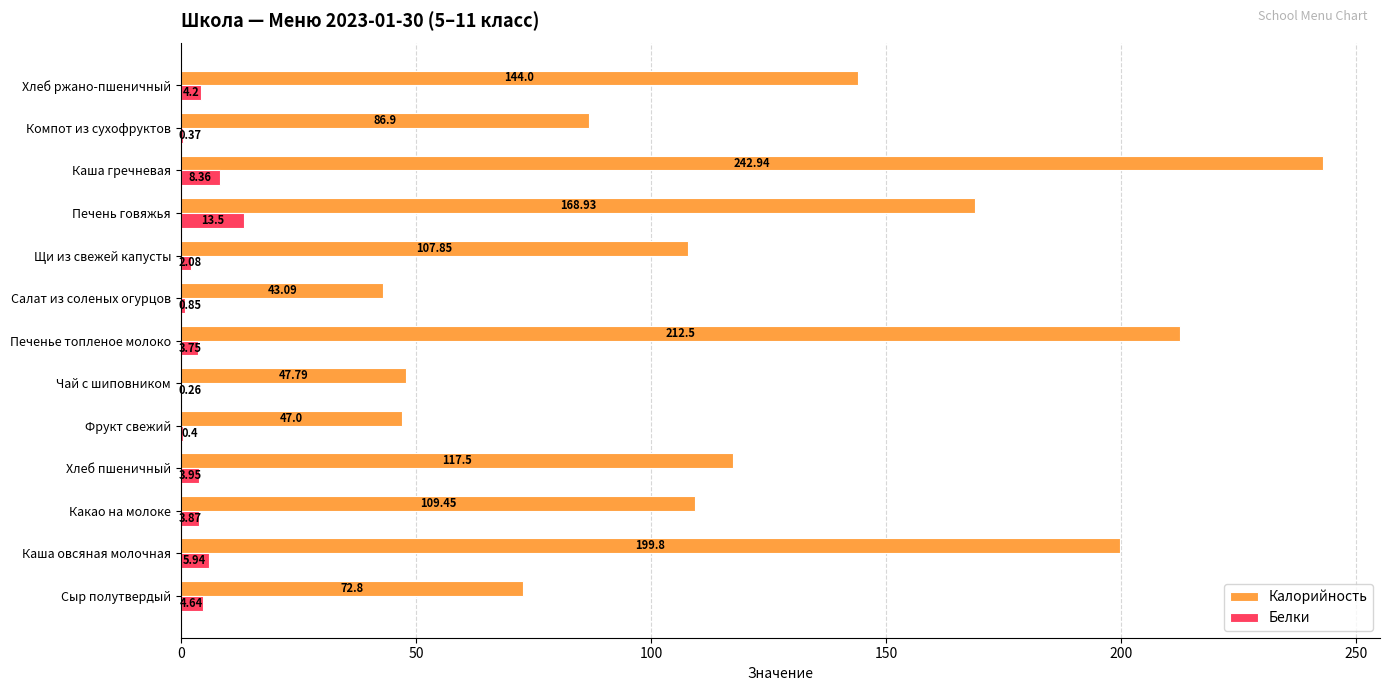

How many data points in Белки are above 3?

8